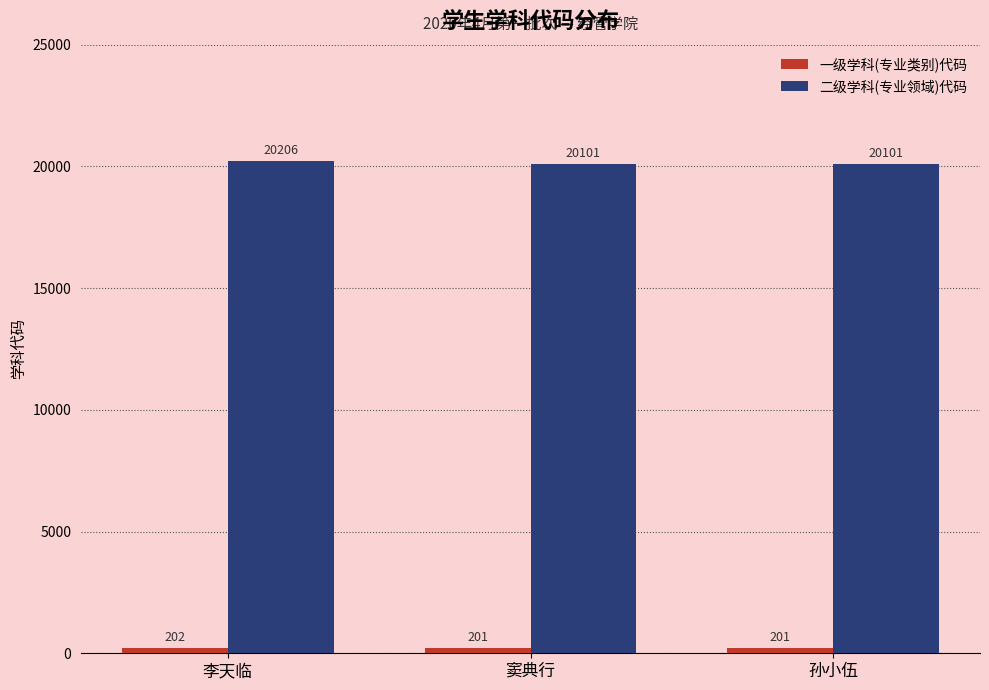

What is the difference between the highest and lowest values at 孙小伍?

19900